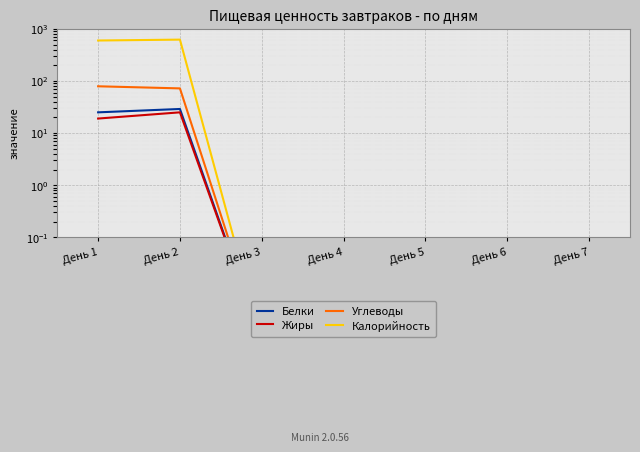

True or false: Калорийность and Жиры intersect in this chart.

False